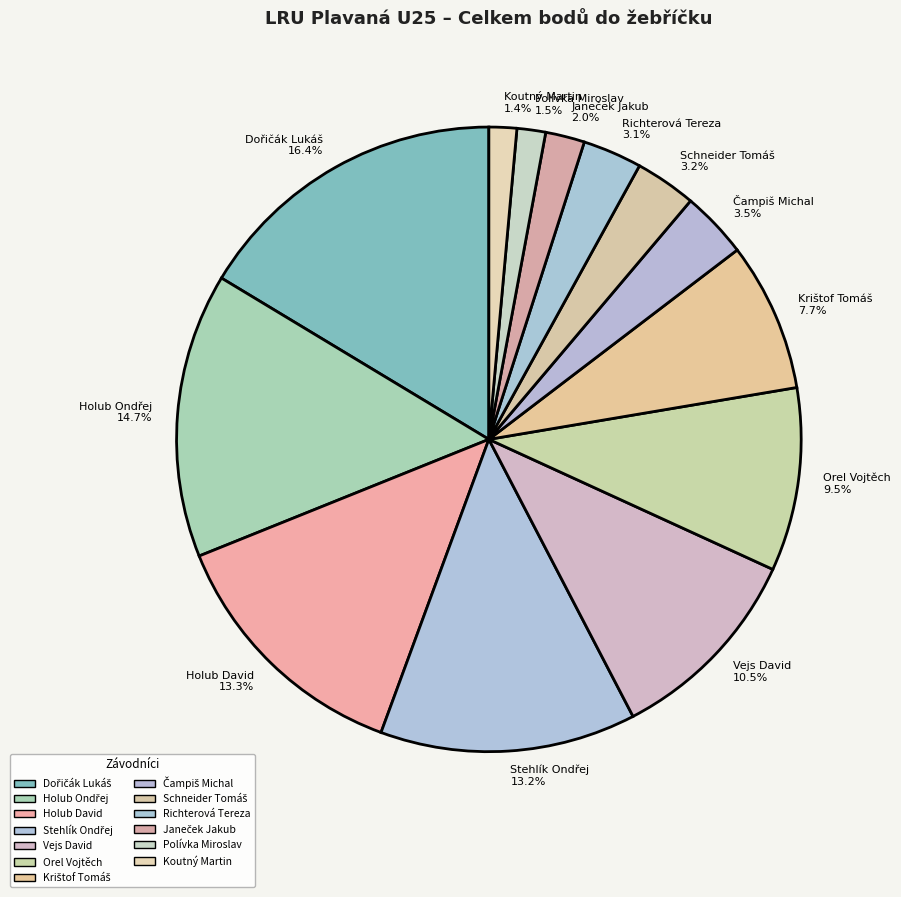

How many segments does this pie chart have?

13